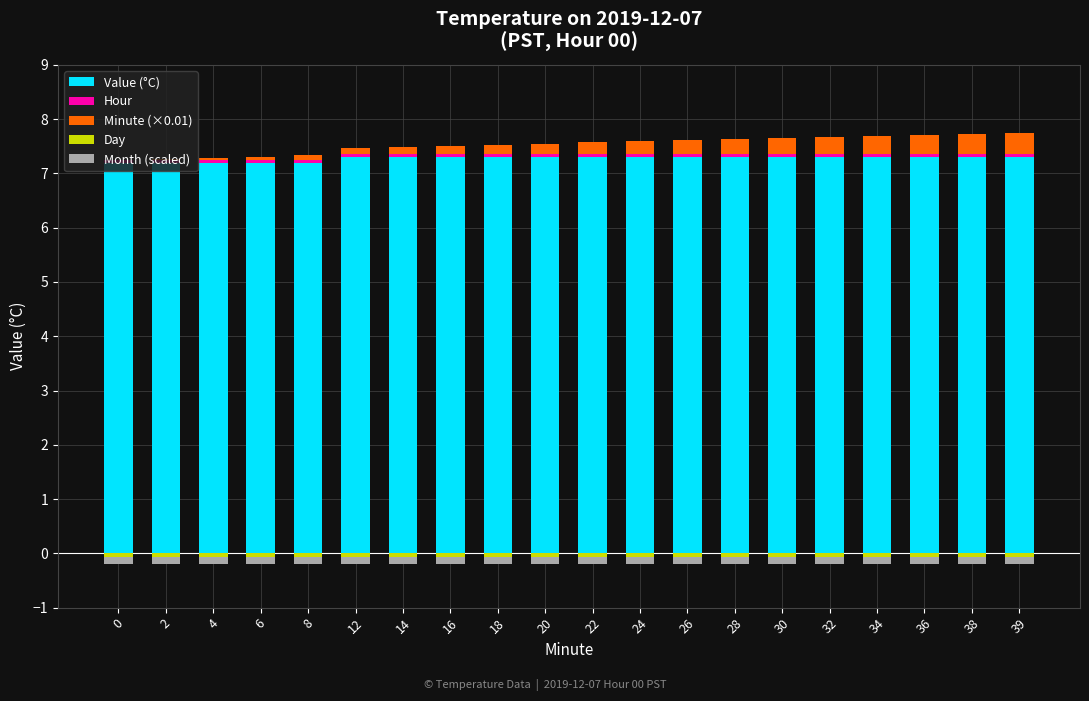

At how many categories does at least one series exceed 0?

20